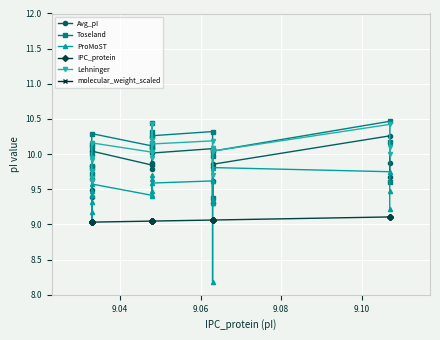

What is the difference between the maximum and second lowest values in the ProMoST series?

0.8